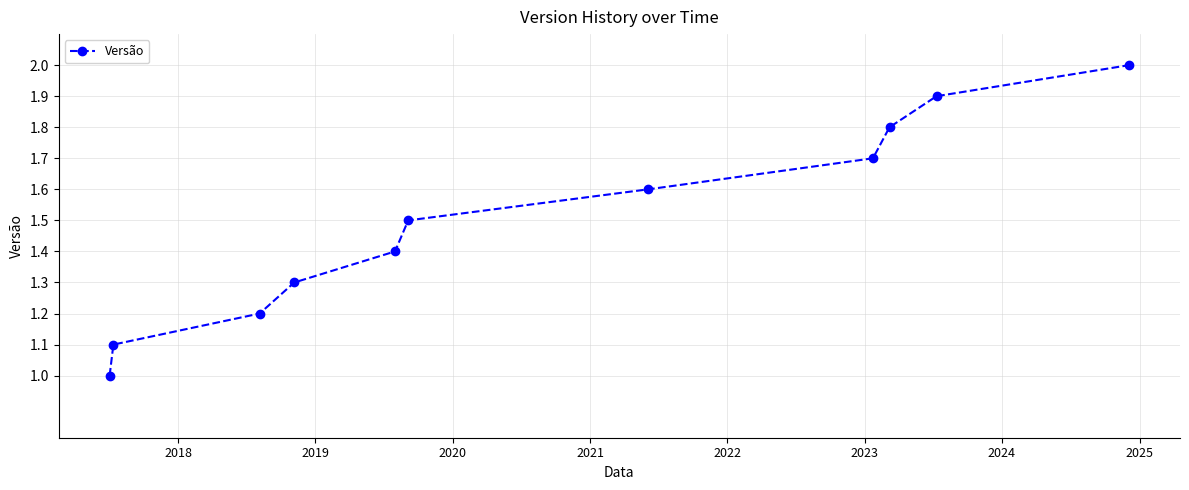

Reading left to right, what are all the values shown in this chart?

1.0	1.1	1.2	1.3	1.4	1.5	1.6	1.7	1.8	1.9	2.0